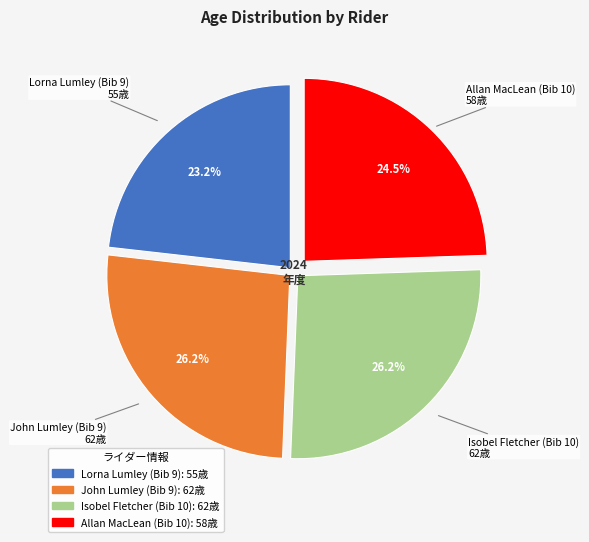

What portion of the pie excludes John Lumley (Bib 9)?

73.8%